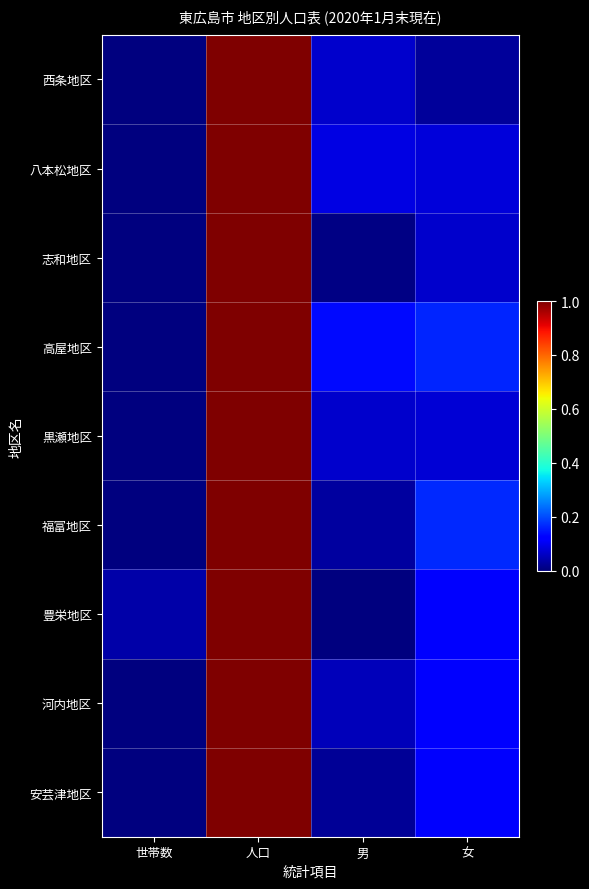

Between 女 and 男, which is larger?

男